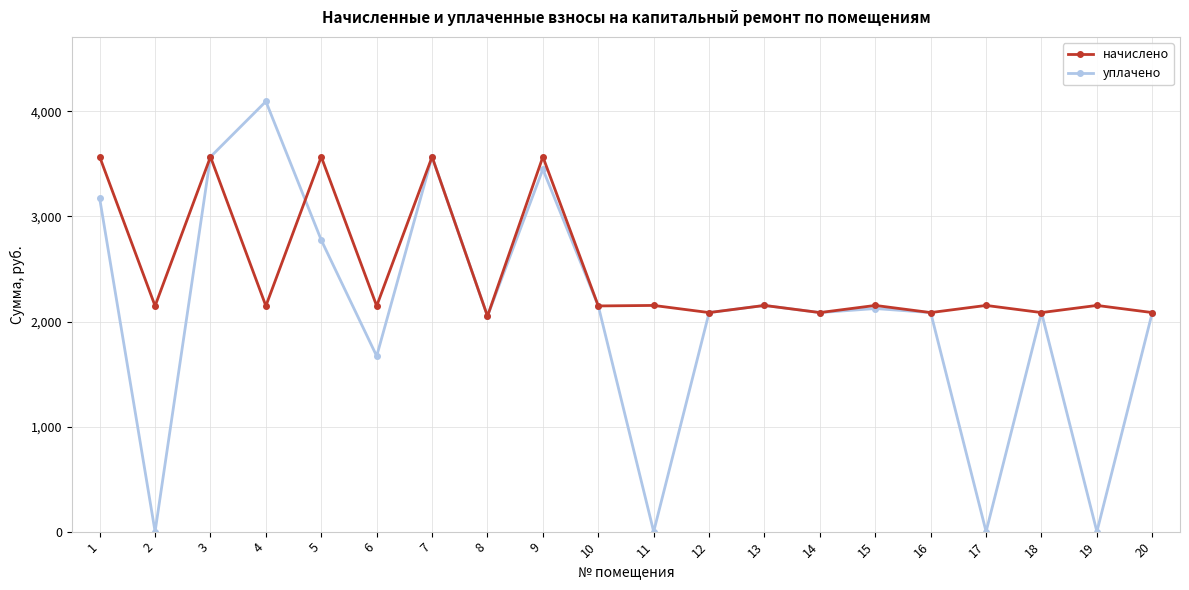

The уплачено series shows 2153.0 at 13. True or false?

True